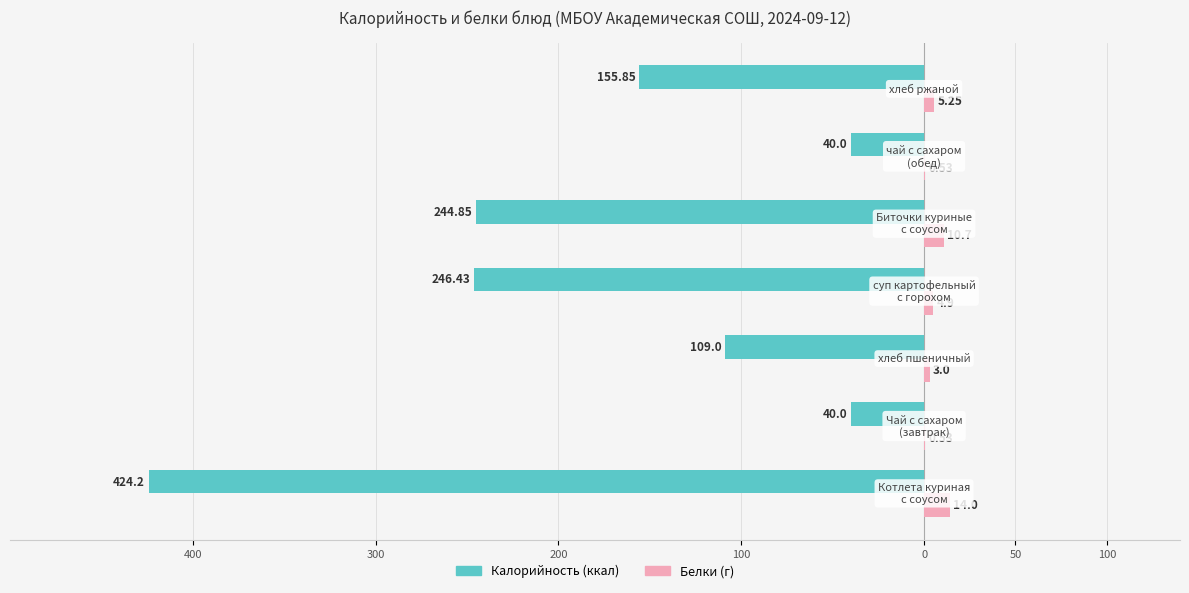

How many bars are there in total?

14